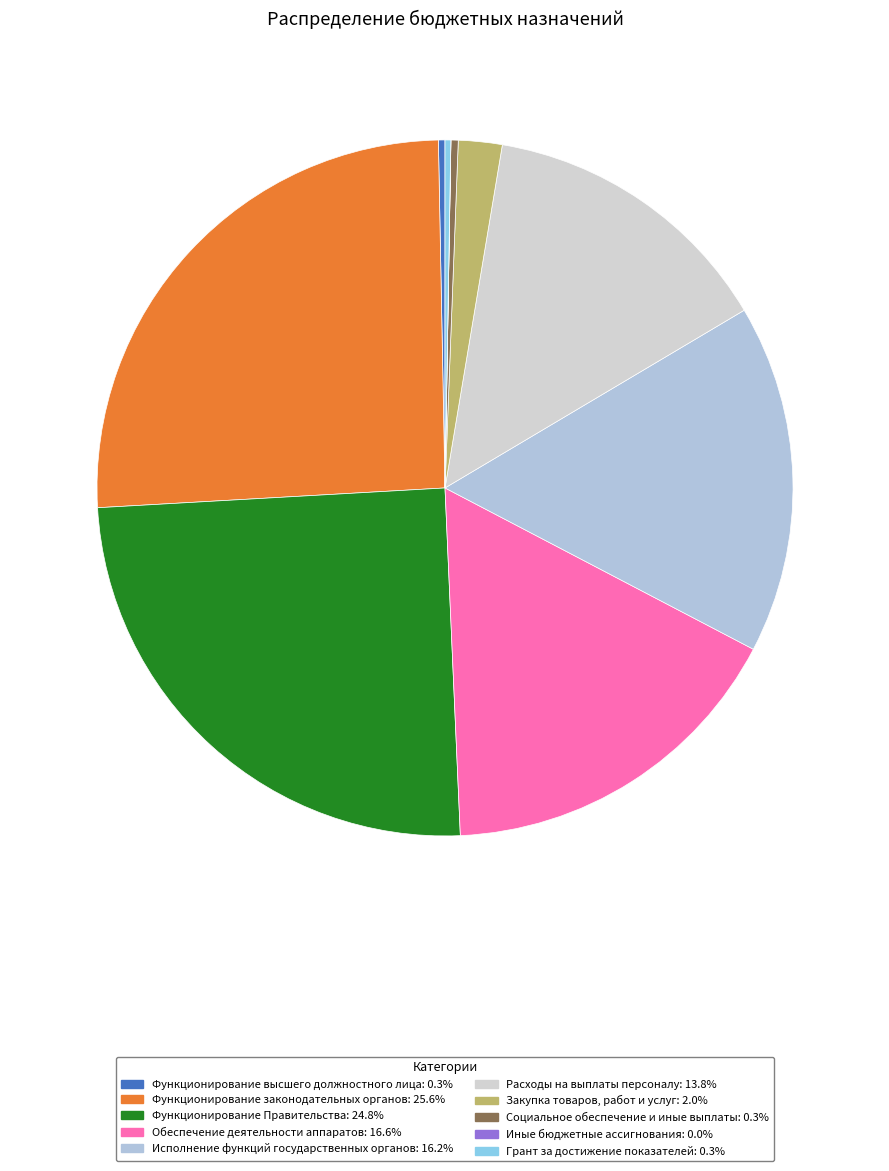

How many slices are in this pie chart?

10